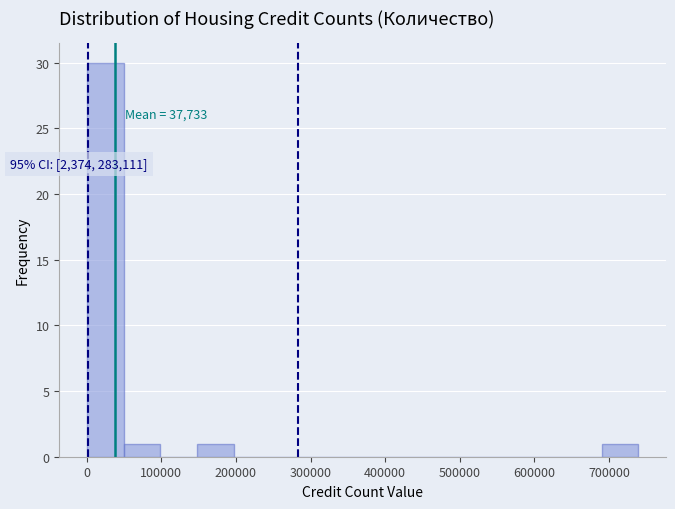

Over which range of the x-axis is the bar tallest?

0 to 50000